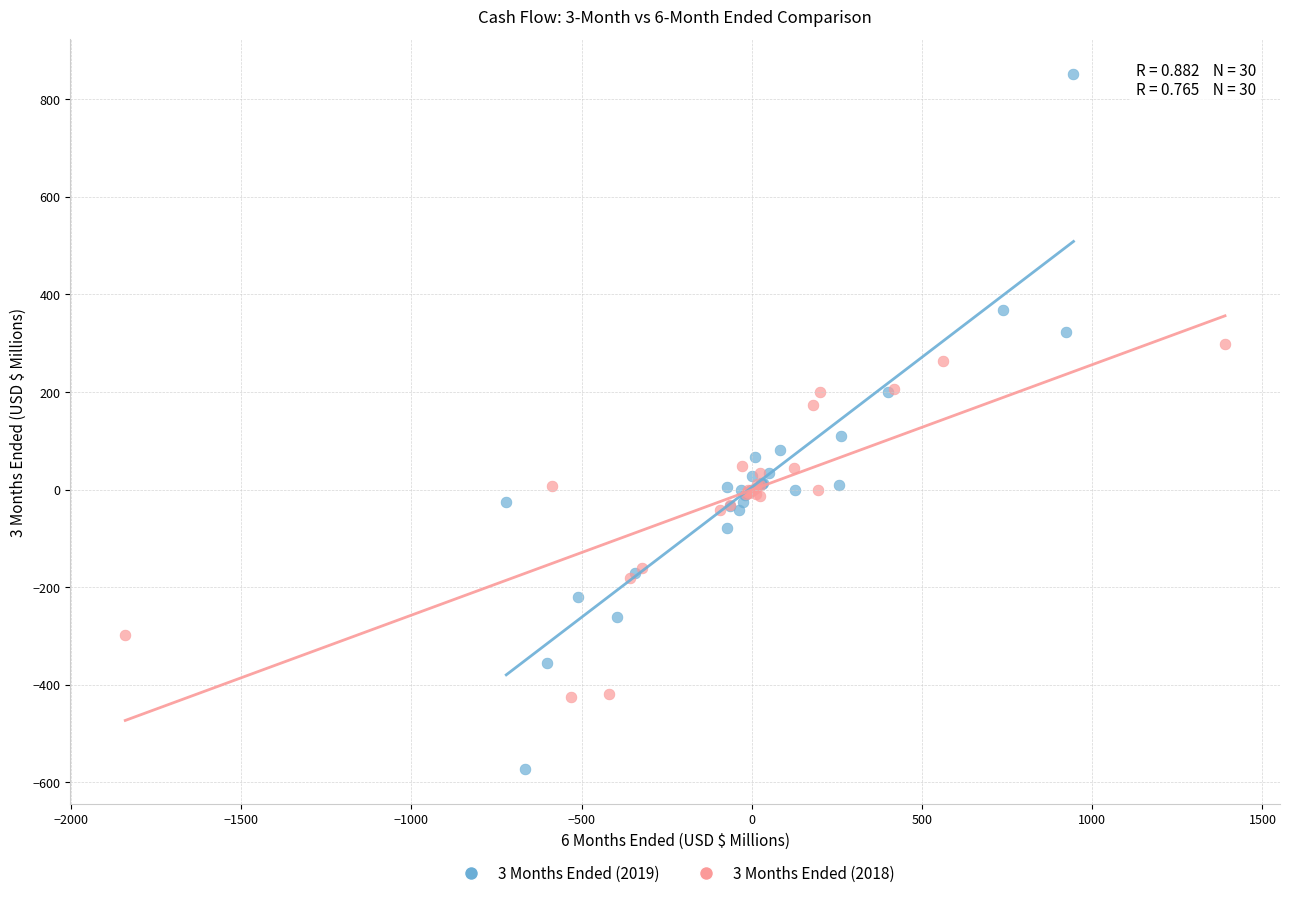

What are all the series names shown in the legend?

3 Months Ended (2019), 3 Months Ended (2018)